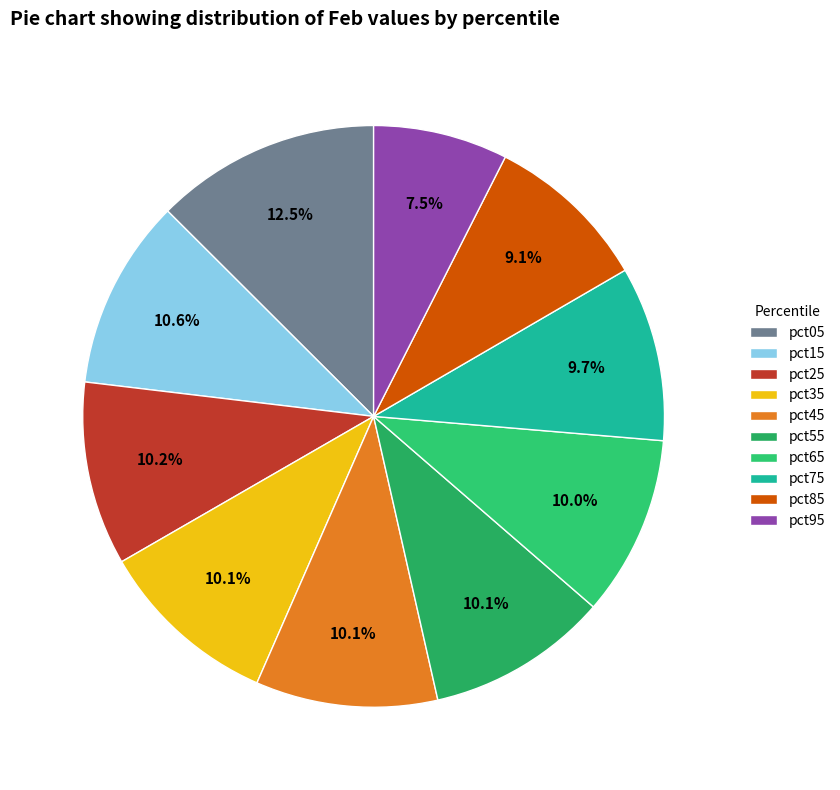

The pct15 slice represents 11% of the pie. True or false?

True